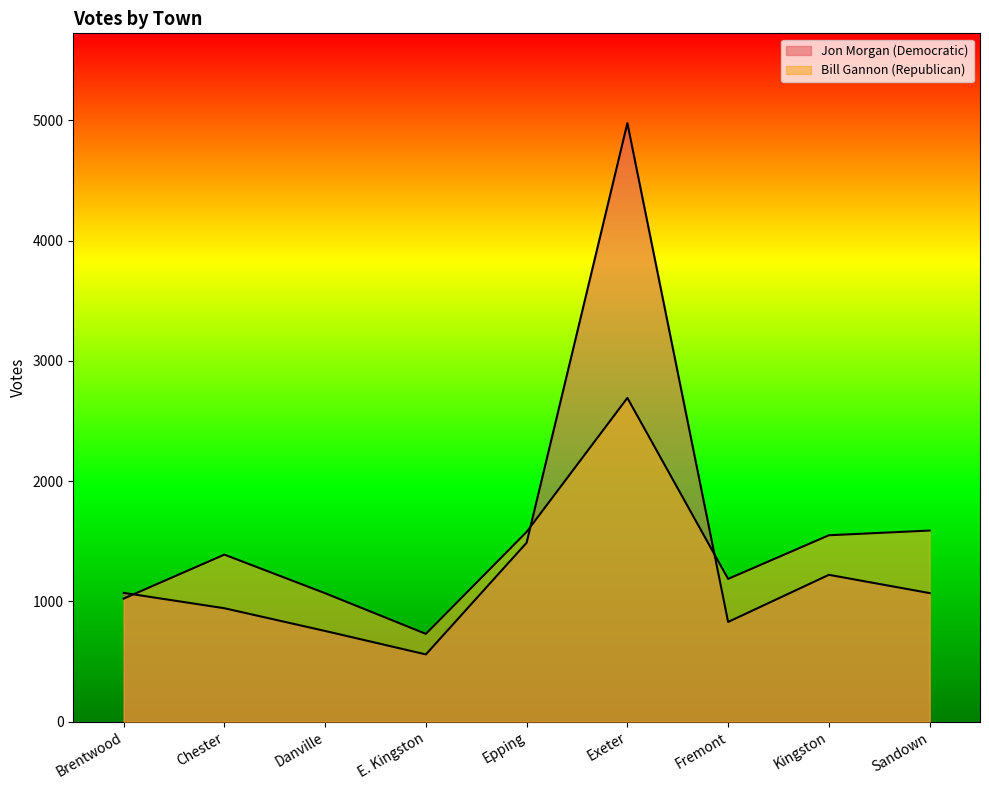

What are all the series names shown in the legend?

Jon Morgan (Democratic), Bill Gannon (Republican)